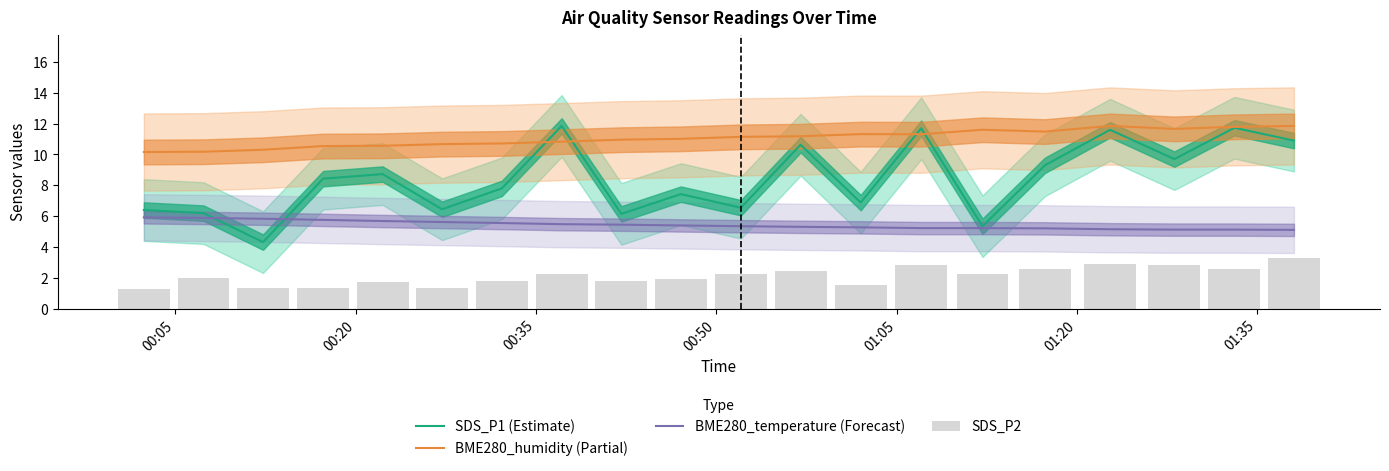

Reading left to right, extract all data points from this chart.

SDS_P1 (Estimate): 6.4	6.2	4.3	8.4	8.7	6.5	7.8	11.8	6.2	7.4	6.5	10.6	6.9	11.7	5.3	9.3	11.6	9.7	11.7	10.9
BME280_humidity (Partial): 10.2	10.2	10.3	10.5	10.6	10.7	10.7	10.8	11.0	11.0	11.1	11.2	11.3	11.3	11.6	11.5	11.8	11.7	11.8	11.8
BME280_temperature (Forecast): 5.9	5.9	5.8	5.8	5.7	5.6	5.6	5.5	5.4	5.4	5.4	5.3	5.3	5.2	5.2	5.2	5.2	5.1	5.1	5.1
SDS_P2: 1.3	2.0	1.3	1.4	1.8	1.4	1.8	2.3	1.8	1.9	2.2	2.5	1.5	2.8	2.3	2.5	2.9	2.8	2.5	3.3